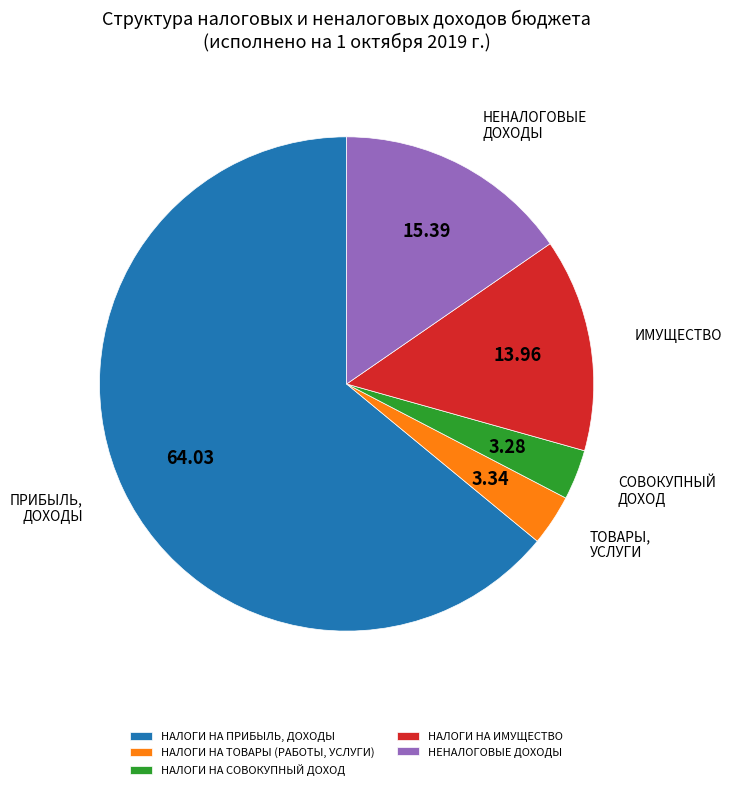

What is the largest slice in the pie chart?

НАЛОГИ НА ПРИБЫЛЬ, ДОХОДЫ